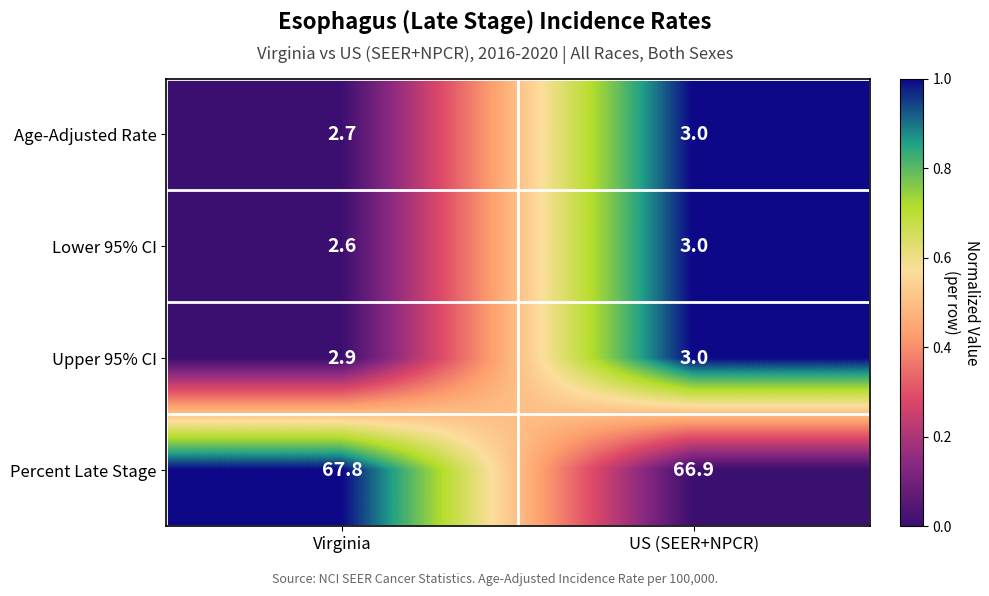

Reading left to right, what are all the values shown in this chart?

Age-Adjusted Rate: 2.7	3.0
Lower 95% CI: 2.6	3.0
Upper 95% CI: 2.9	3.0
Percent Late Stage: 67.8	66.9